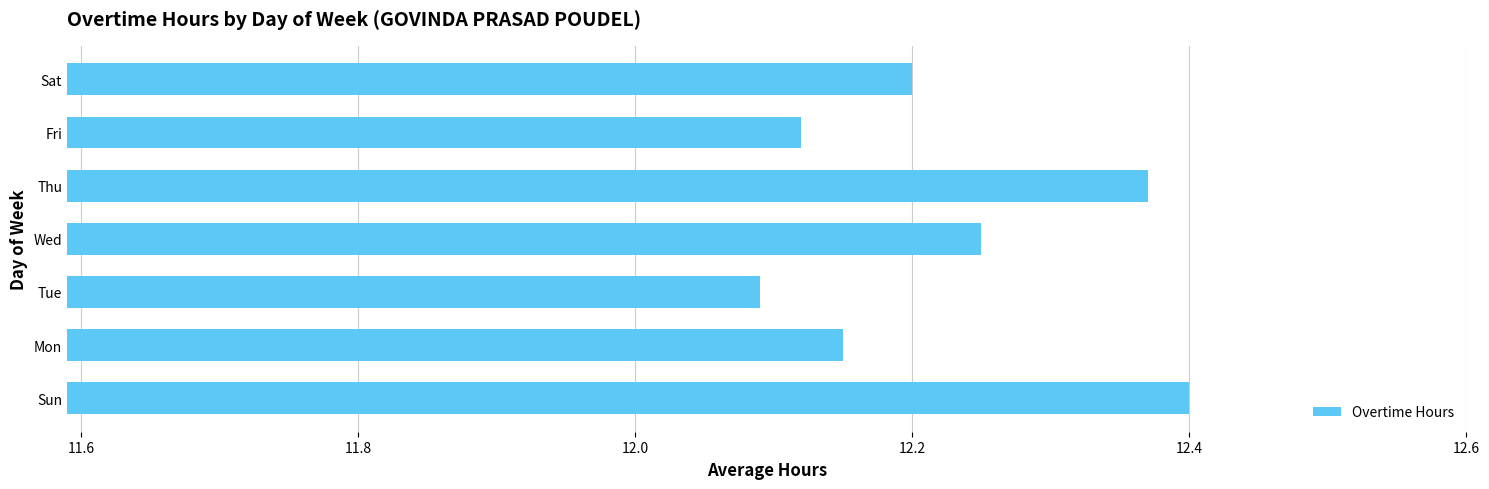

Which category has the highest value across all series?

Sun